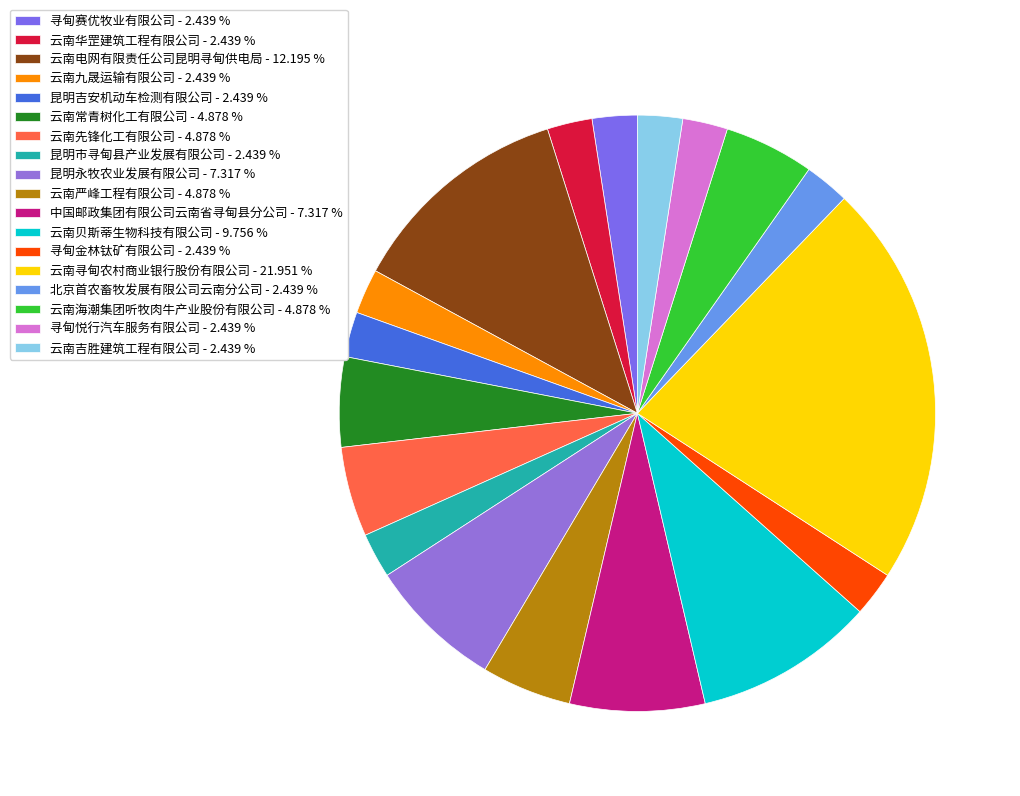

Rank the categories by value from highest to lowest.

云南寻甸农村商业银行股份有限公司, 云南电网有限责任公司昆明寻甸供电局, 云南贝斯蒂生物科技有限公司, 昆明永牧农业发展有限公司, 中国邮政集团有限公司云南省寻甸县分公司, 云南常青树化工有限公司, 云南先锋化工有限公司, 云南严峰工程有限公司, 云南海潮集团听牧肉牛产业股份有限公司, 寻甸赛优牧业有限公司, 云南华罡建筑工程有限公司, 云南九晟运输有限公司, 昆明吉安机动车检测有限公司, 昆明市寻甸县产业发展有限公司, 寻甸金林钛矿有限公司, 北京首农畜牧发展有限公司云南分公司, 寻甸悦行汽车服务有限公司, 云南吉胜建筑工程有限公司